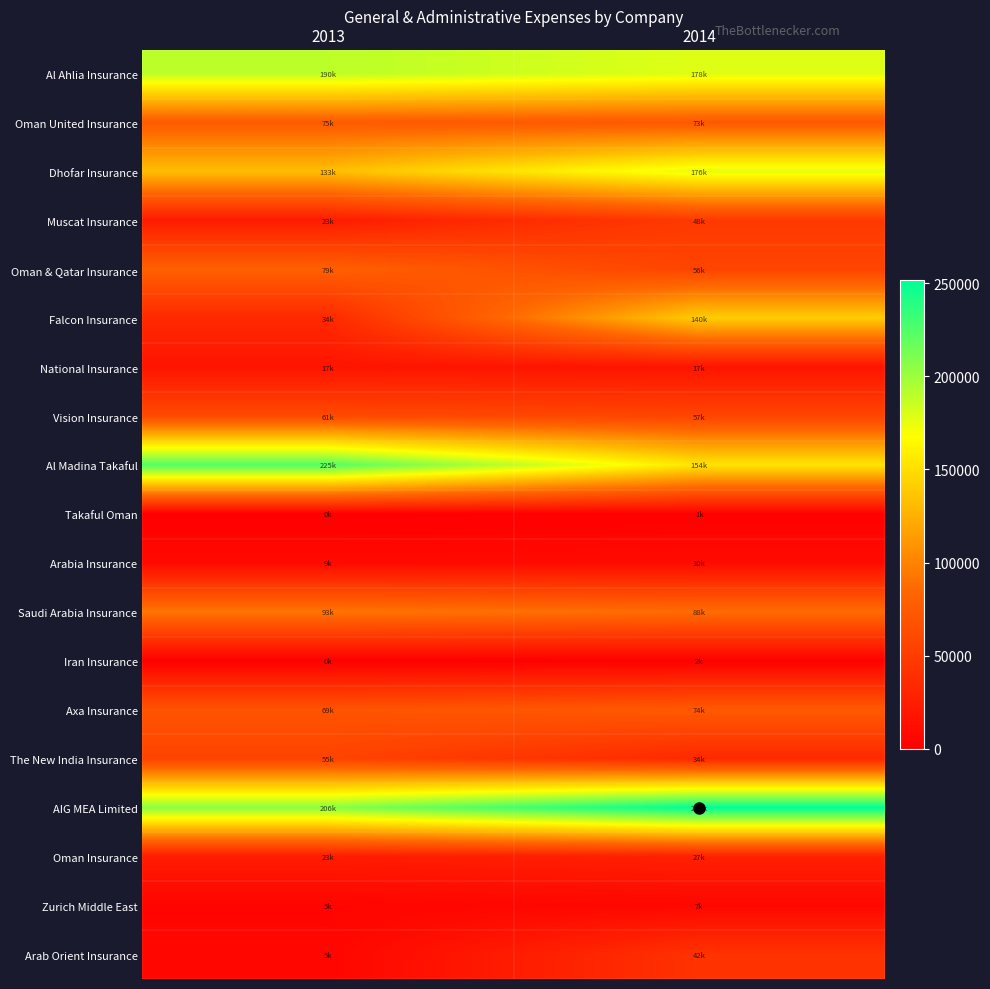

Reading left to right, list all the values displayed in this chart.

Al Ahlia Insurance: 2013=189883.0	2014=178390.2
Oman United Insurance: 2013=74844.0	2014=72971.8
Dhofar Insurance: 2013=132508.0	2014=176081.0
Muscat Insurance: 2013=23069.0	2014=47924.0
Oman & Qatar Insurance: 2013=79118.0	2014=55965.0
Falcon Insurance: 2013=33979.0	2014=140403.0
National Insurance: 2013=17067.7	2014=16932.1
Vision Insurance: 2013=60661.0	2014=56664.0
Al Madina Takaful: 2013=224780.0	2014=153684.5
Takaful Oman: 2013=0.0	2014=1344.0
Arabia Insurance: 2013=8588.0	2014=9765.0
Saudi Arabia Insurance: 2013=93065.0	2014=88012.0
Iran Insurance: 2013=377.0	2014=1580.0
Axa Insurance: 2013=69139.0	2014=73599.0
The New India Insurance: 2013=55307.0	2014=33915.0
AIG MEA Limited: 2013=206377.0	2014=251711.7
Oman Insurance: 2013=23066.0	2014=27106.0
Zurich Middle East: 2013=4683.5	2014=6670.4
Arab Orient Insurance: 2013=5377.0	2014=41655.0